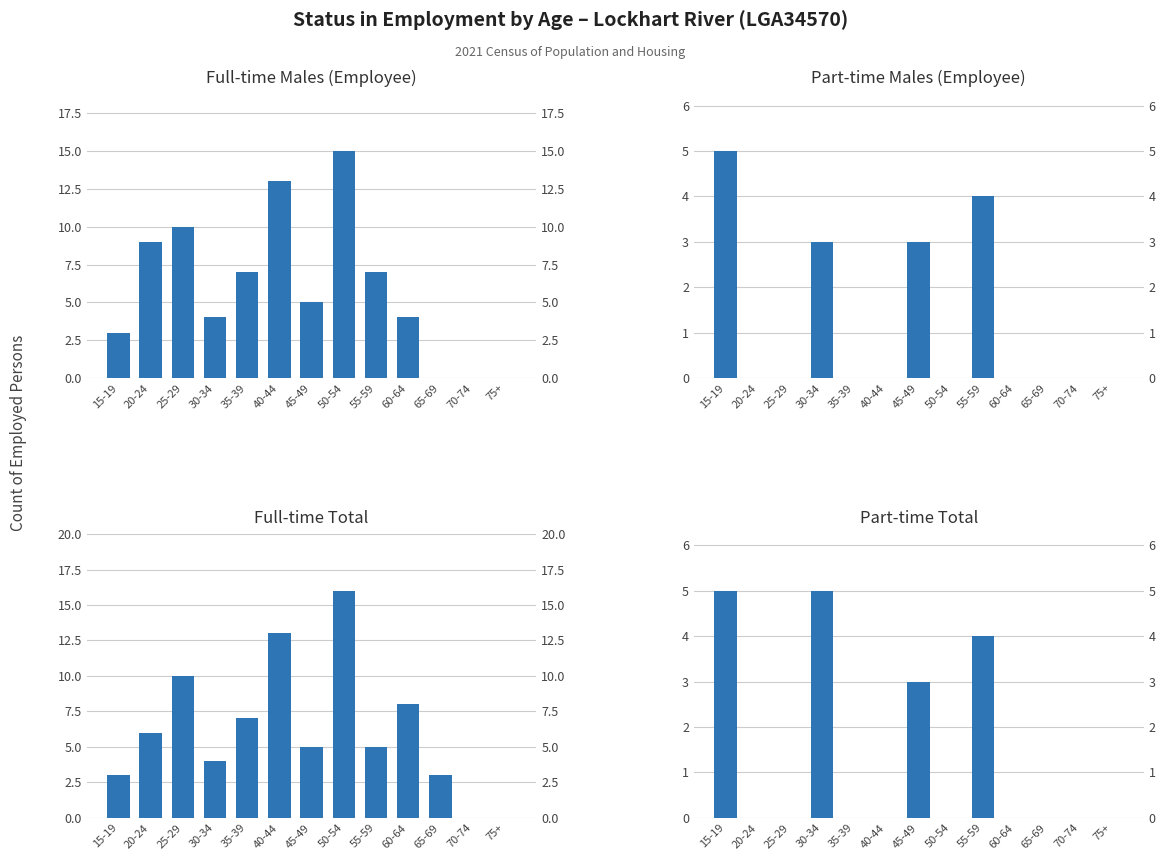

What are all the series names shown in the legend?

Full-time Males, Part-time Males, Full-time Employee Total, Part-time Employee Total